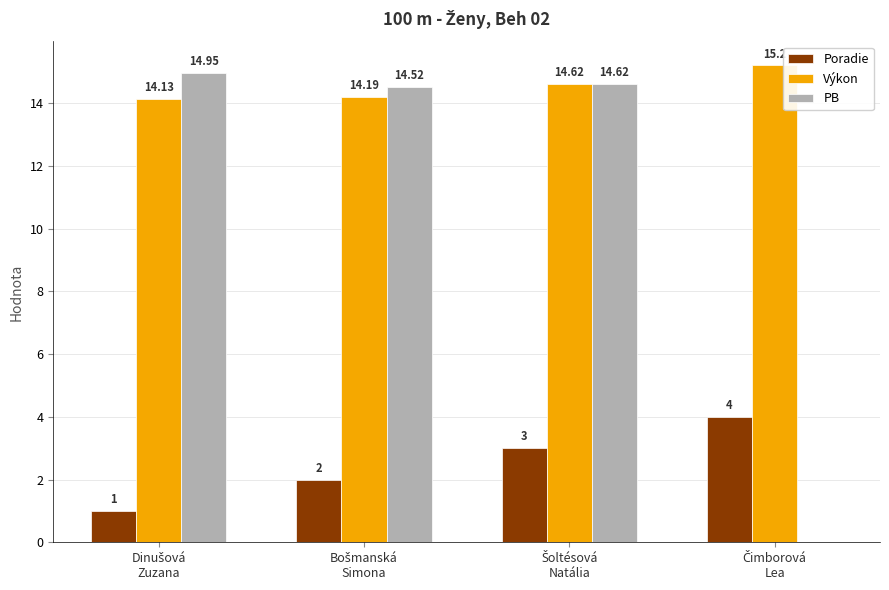

What is the sum of all PB values?

44.1